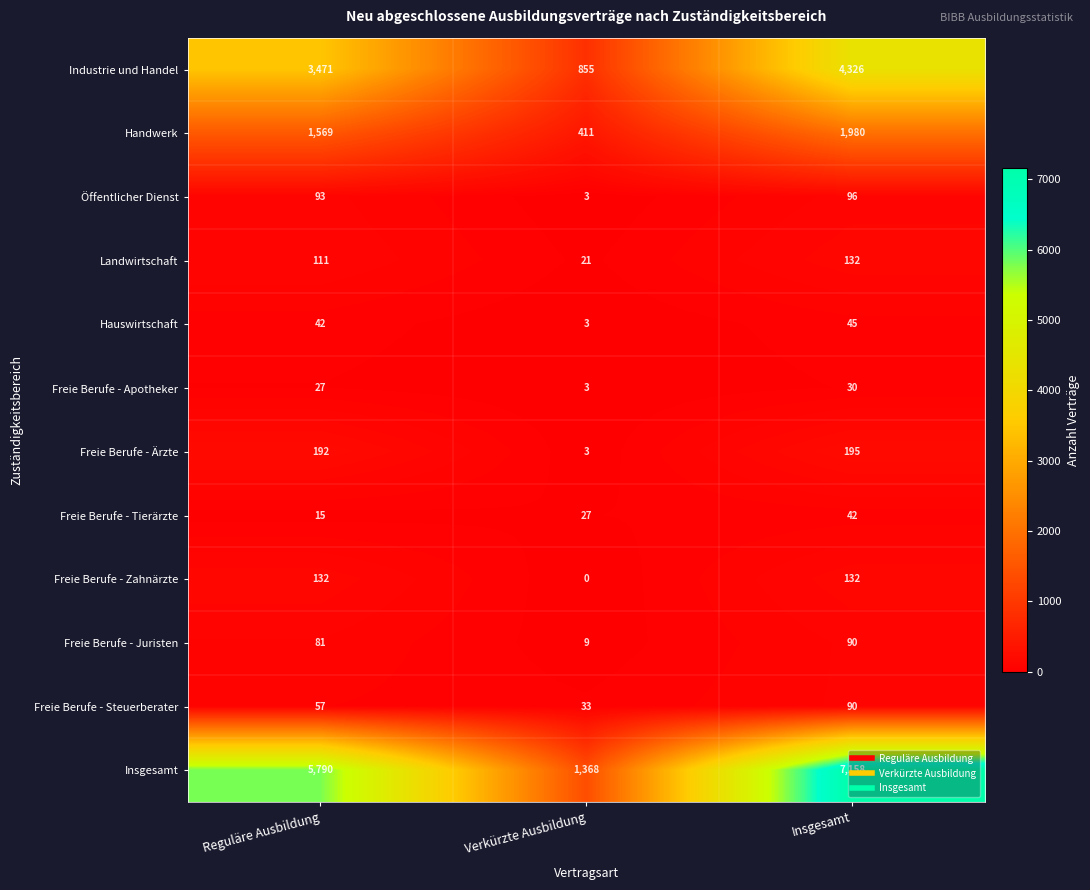

What is the maximum value shown in the chart?

7158